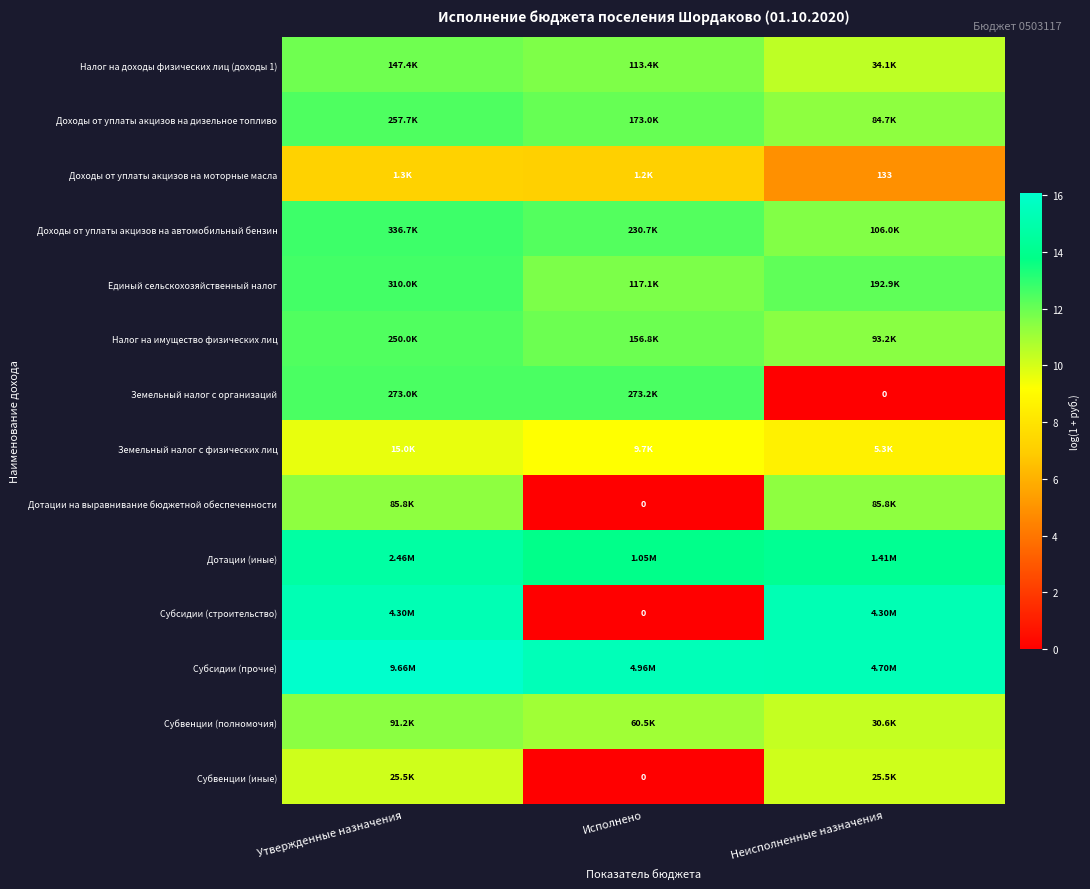

The Субсидии (строительство) series shows 15.3 at Утвержденные назначения. True or false?

True